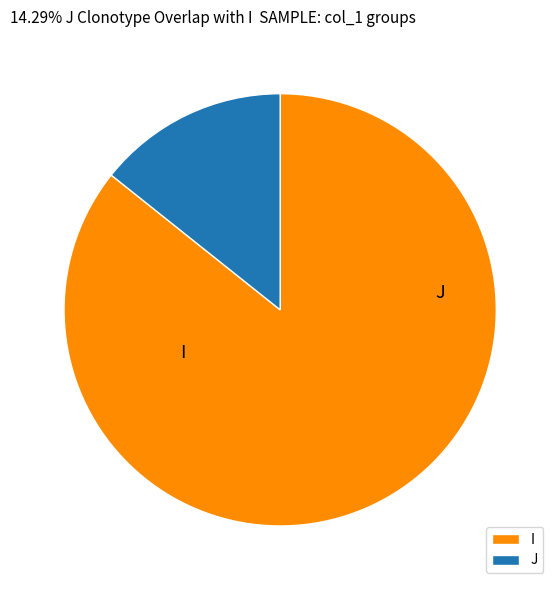

What is the ratio of the value at I to the value at J?

6.0